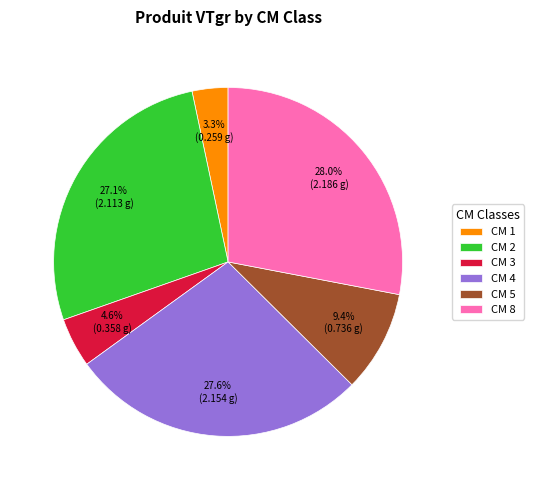

What is the smallest slice in the pie chart?

CM 1